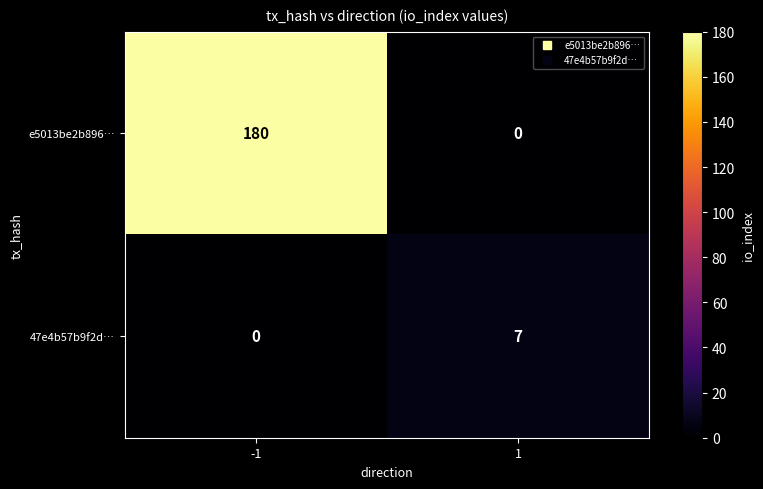

Which series has the widest spread of values?

e5013be2b896…